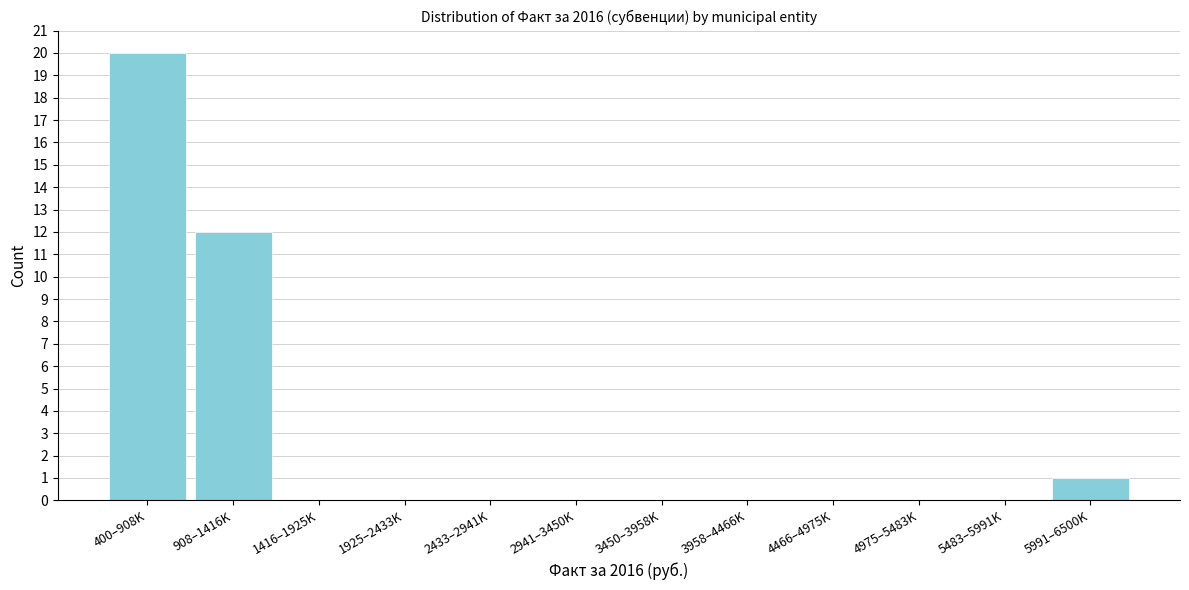

Reading left to right, extract all data points from this chart.

400–908K=20	908–1416K=12	1416–1925K=0	1925–2433K=0	2433–2941K=0	2941–3450K=0	3450–3958K=0	3958–4466K=0	4466–4975K=0	4975–5483K=0	5483–5991K=0	5991–6500K=1